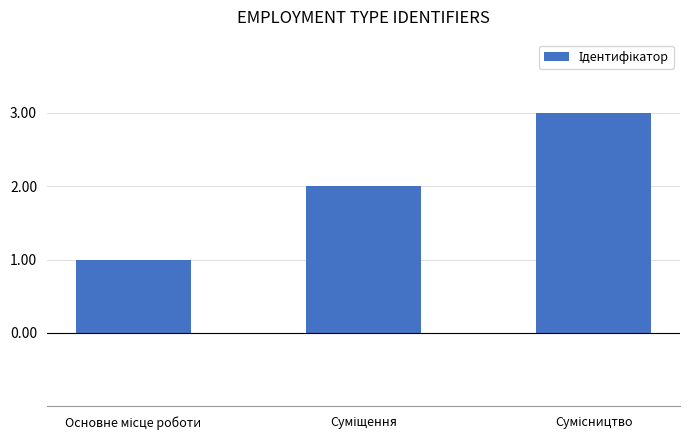

What is the maximum value shown in the chart?

3